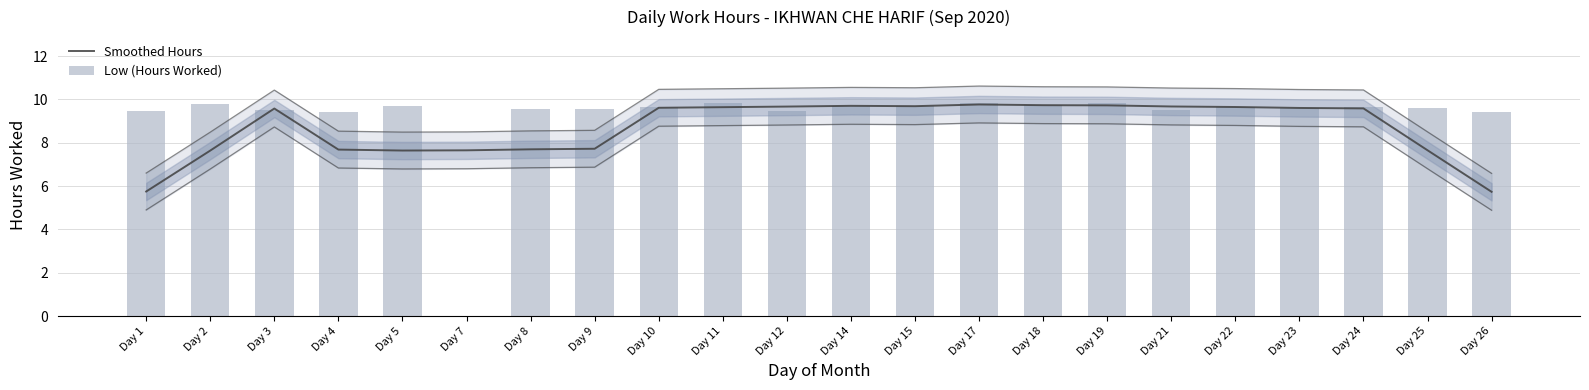

What is the difference between the highest and lowest values at Day 7?

7.6